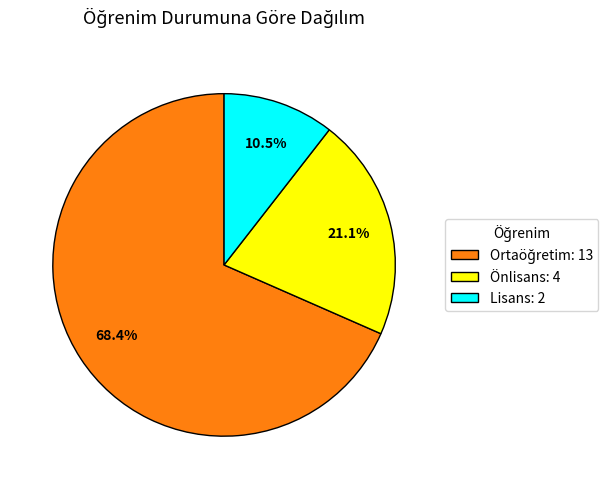

Is there any slice that represents more than half of the pie?

Yes